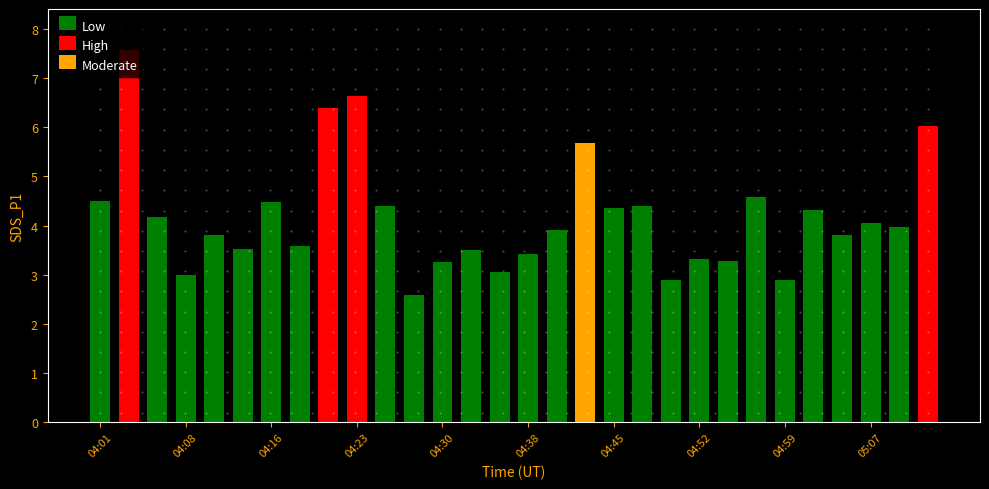

List the labels in order of value, smallest first.

04:28, 04:50, 04:59, 04:08, 04:35, 04:30, 04:55, 04:52, 04:38, 04:33, 04:13, 04:18, 04:11, 05:04, 04:40, 05:09, 05:07, 04:06, 05:02, 04:45, 04:25, 04:47, 04:16, 04:01, 04:57, 04:42, 05:12, 04:20, 04:23, 04:03